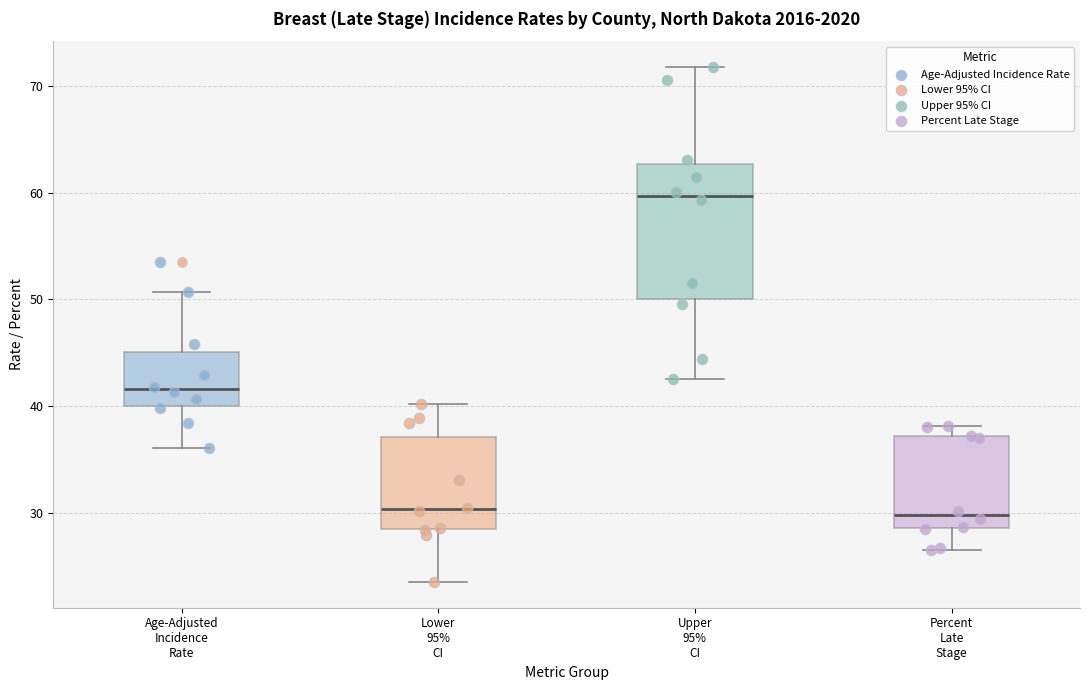

Where is the upper edge of the box for Percent Late Stage on the y-axis? The values are not printed on the chart, so give them approximately, as read against the axis.

37